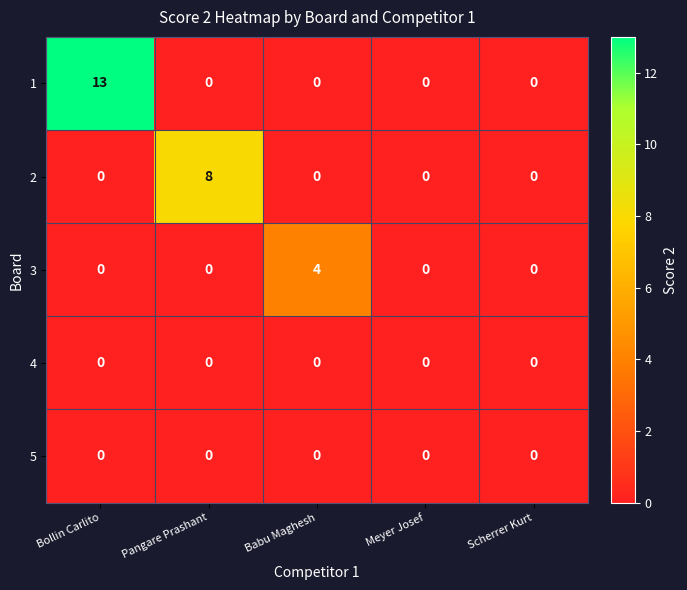

Reading left to right, transcribe all the data shown in this chart.

1: 13	0	0	0	0
2: 0	8	0	0	0
3: 0	0	4	0	0
4: 0	0	0	0	0
5: 0	0	0	0	0